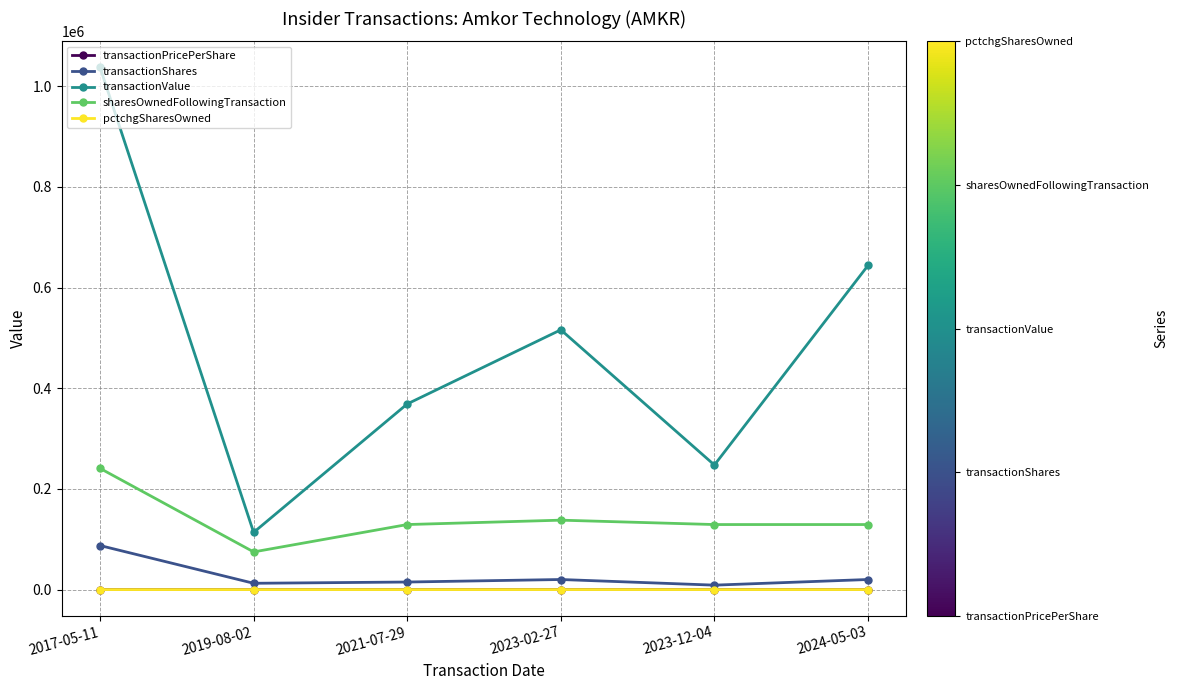

What is the average value of the transactionValue series?

487956.5